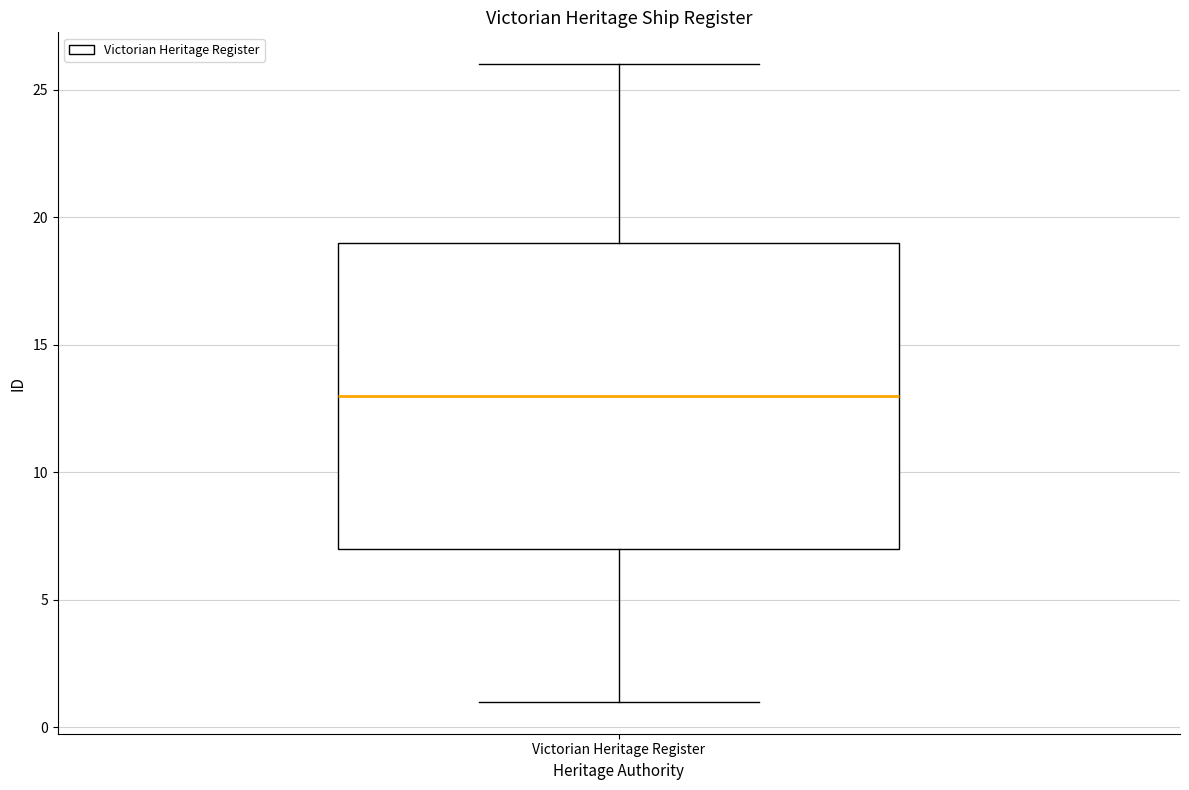

Transcribe this box plot: give where the median line is, the range the box spans, and where the two whiskers end, as read against the y-axis. The values are not printed on the chart, so give them approximately, as read against the axis.

median 13, box 7 to 19, whiskers 1 to 26